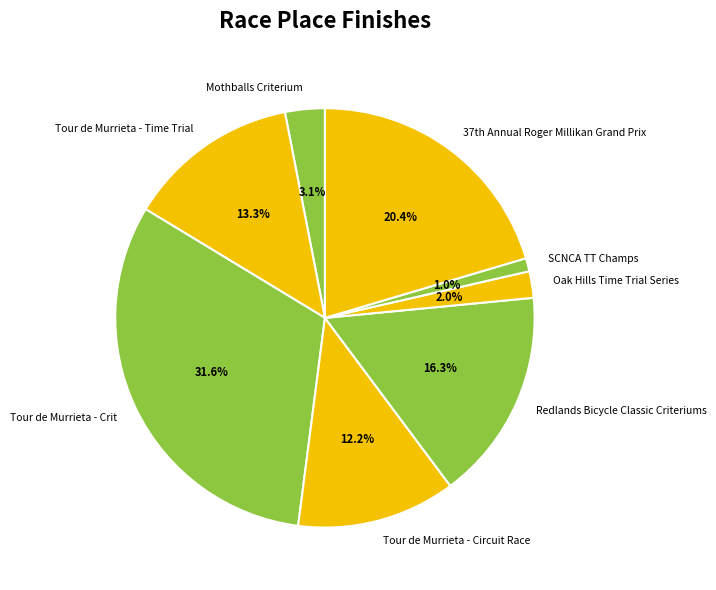

To the nearest percent, what is the difference between the Tour de Murrieta - Crit and SCNCA TT Champs slice percentages?

31%